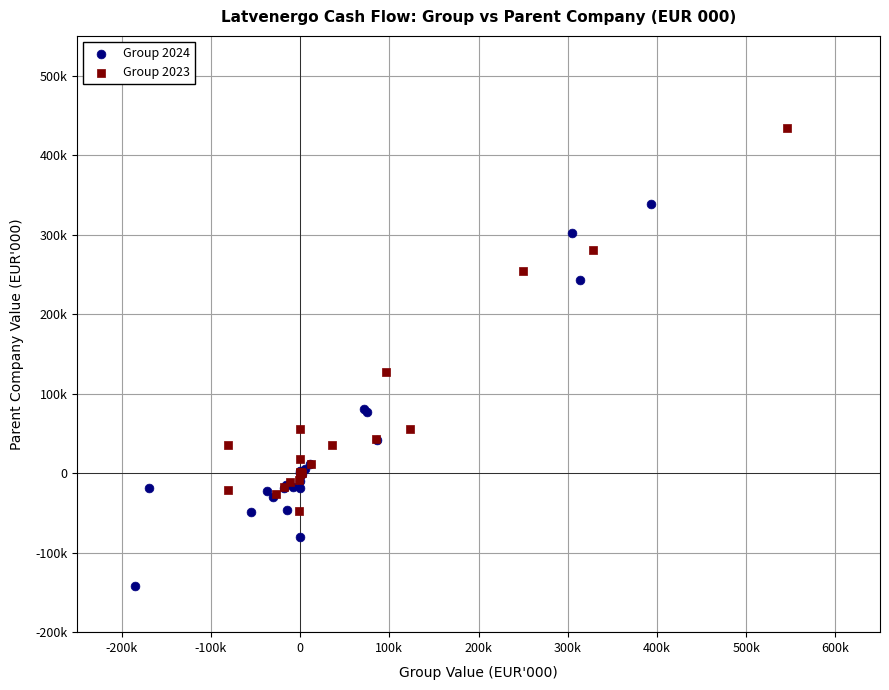

Which series reaches the maximum Y coordinate?

Group 2023